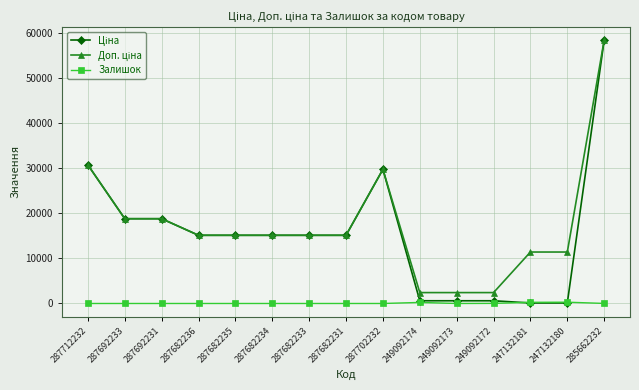

At which category is the sum across all series the highest?

285662232